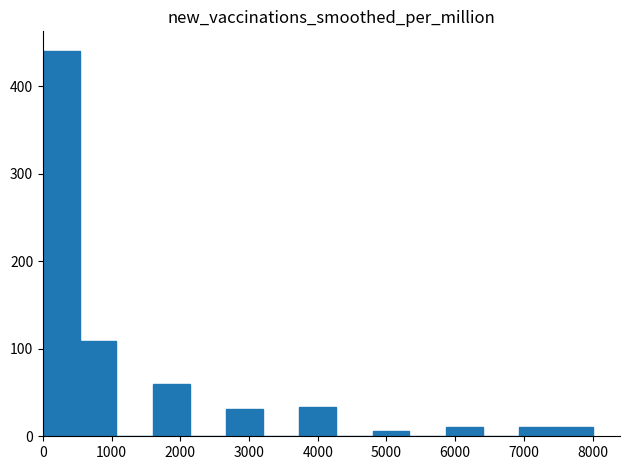

Which range on the x-axis has the tallest bar?

0 to 500